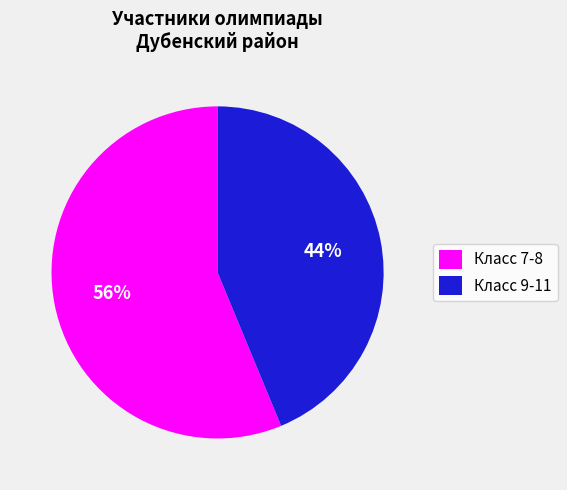

Which has a higher value, Класс 7-8 or Класс 9-11?

Класс 7-8